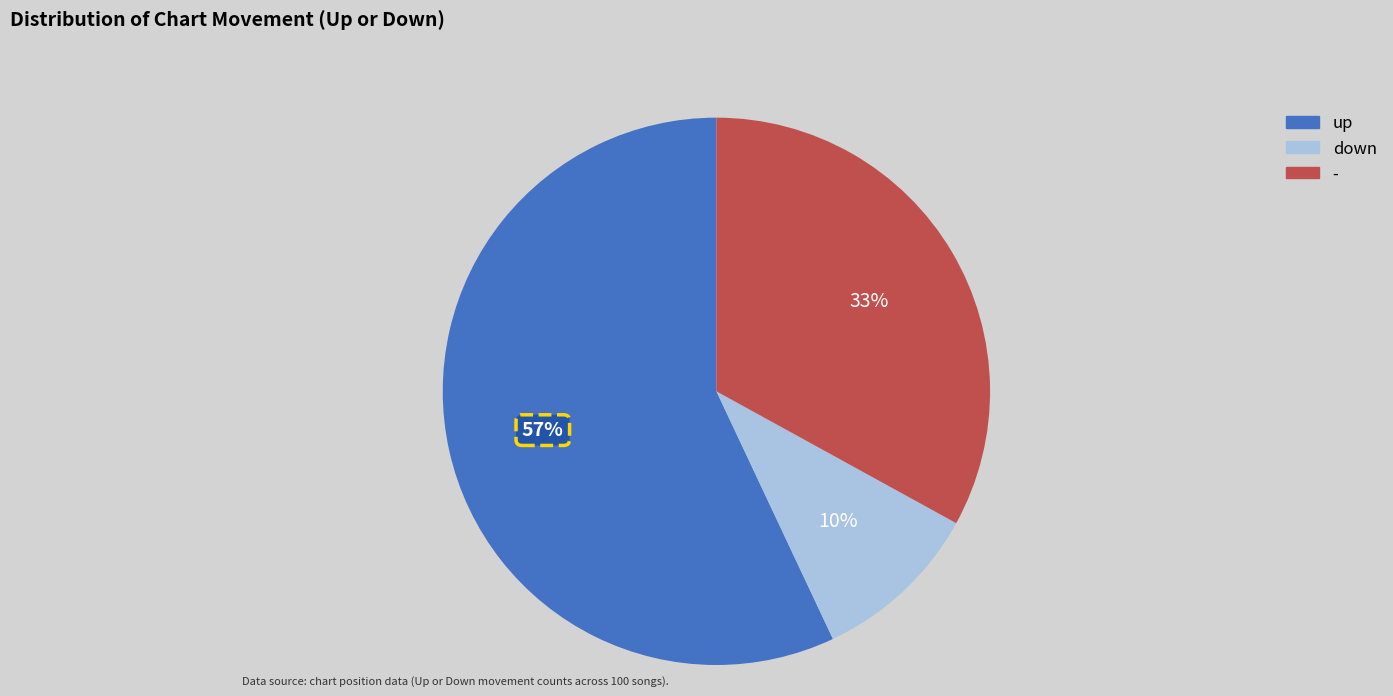

What percentage is the up slice, to the nearest percent?

57%